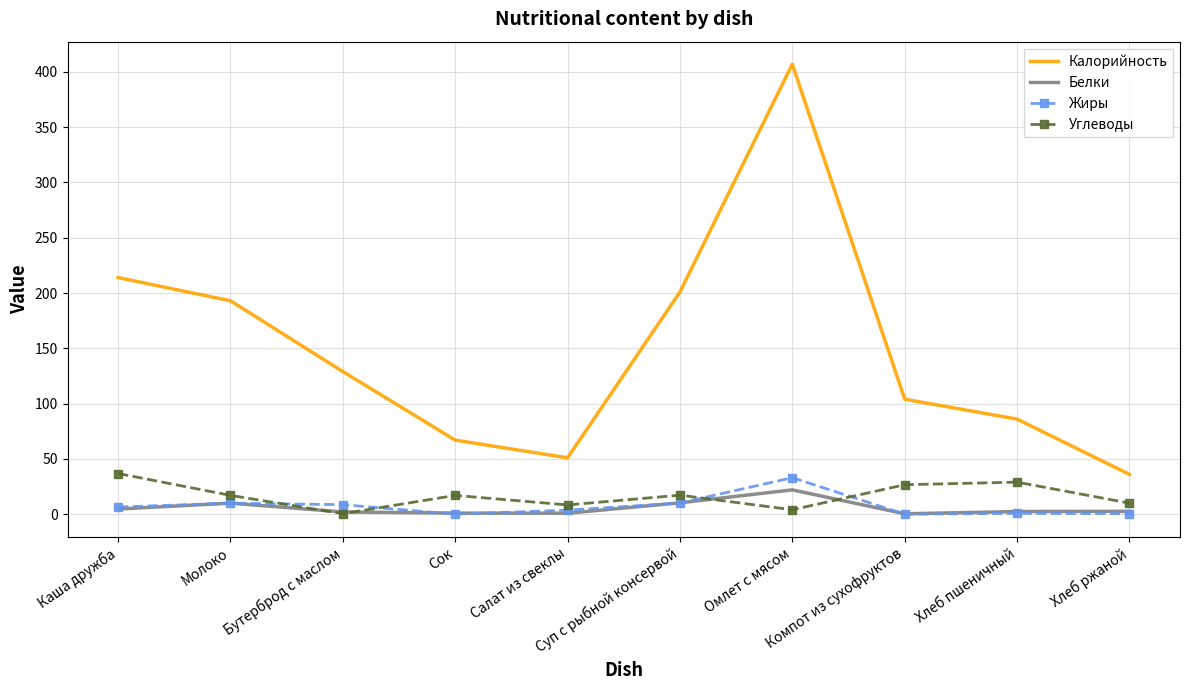

Is it true that Калорийность equals 67.0 at Сок?

True